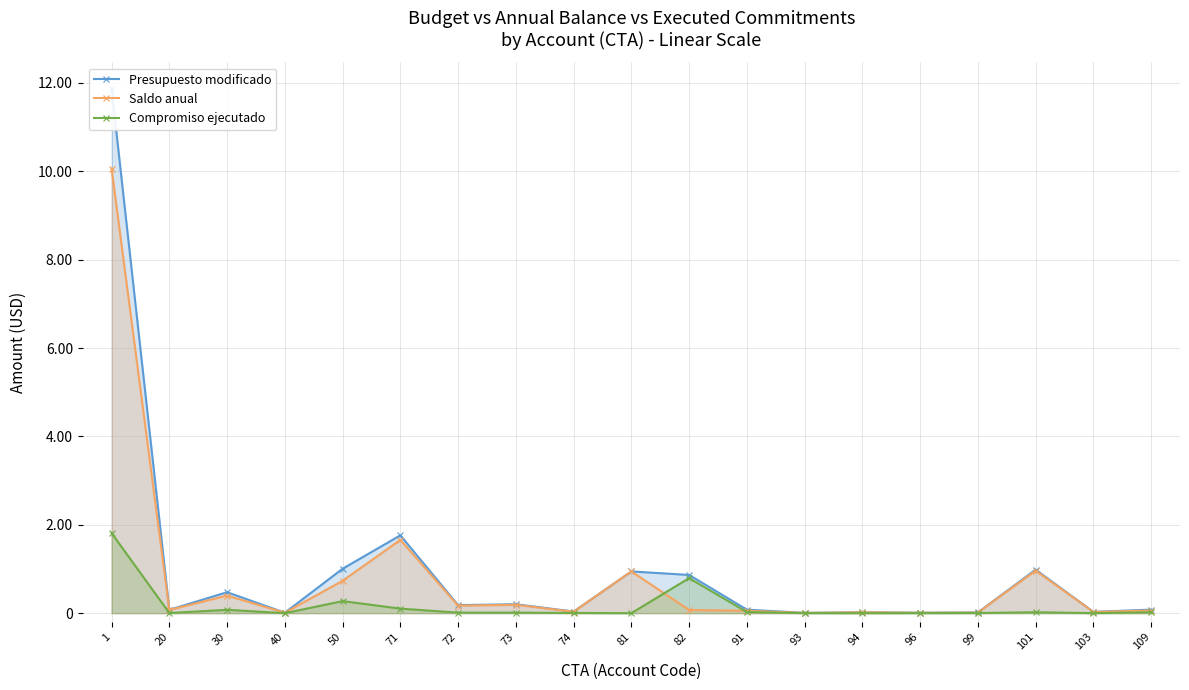

At which label does Saldo anual reach its peak?

1